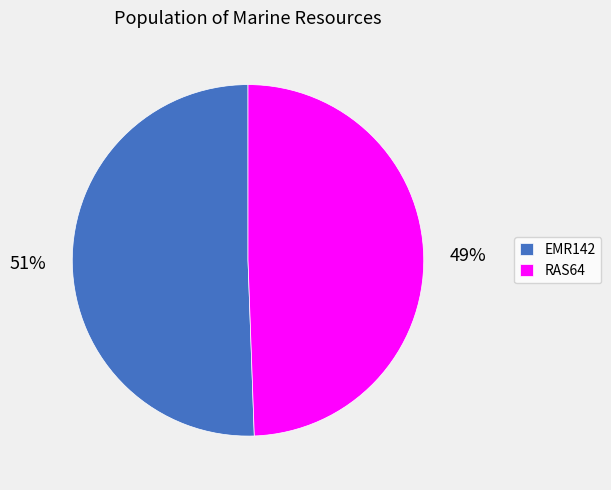

Which has a higher value, RAS64 or EMR142?

EMR142